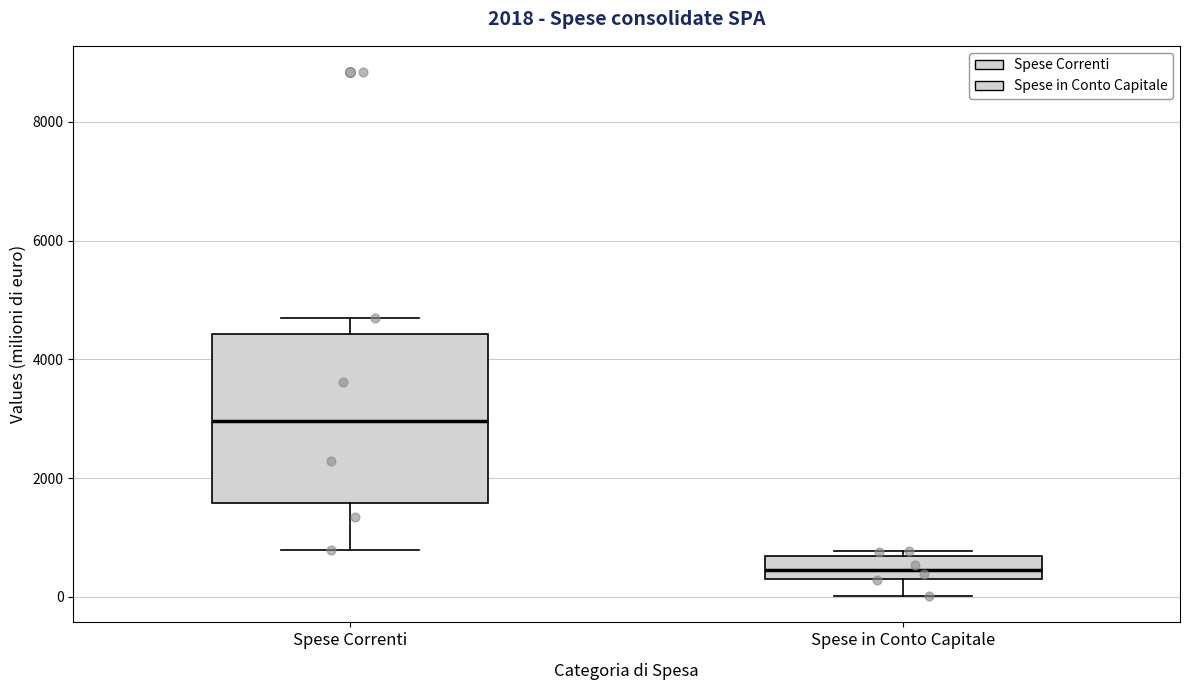

Which box is the tallest, from its lower edge to its upper edge?

Spese Correnti